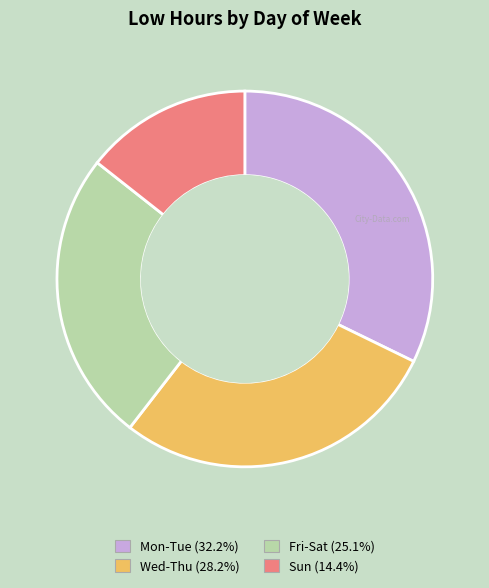

Approximately how many times larger is the value at Wed-Thu (28.2%) compared to Sun (14.4%)?

2.0